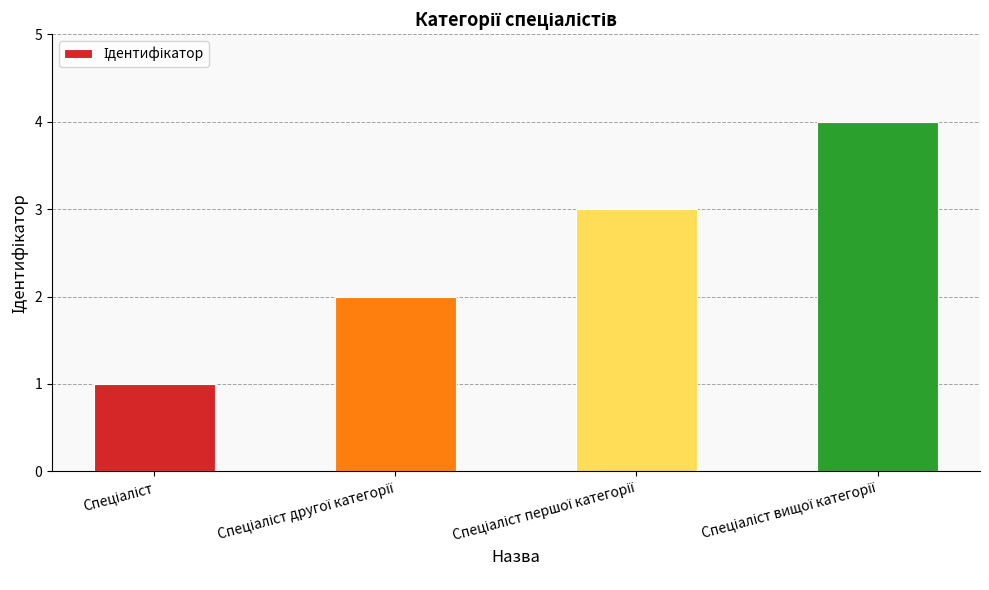

Reading left to right, transcribe all the data shown in this chart.

1	2	3	4